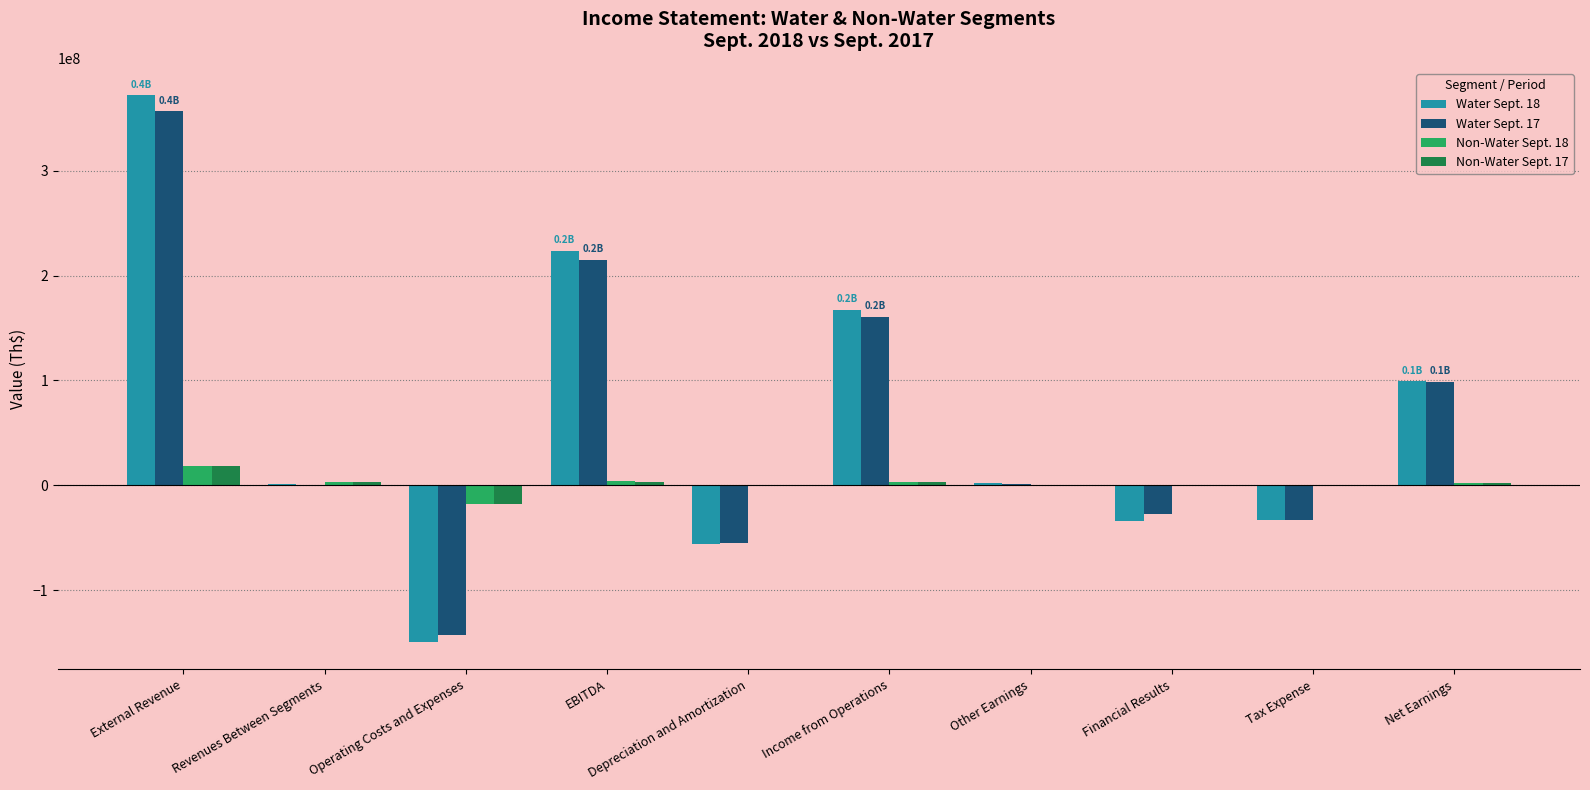

Which label corresponds to the largest value in the chart?

External Revenue